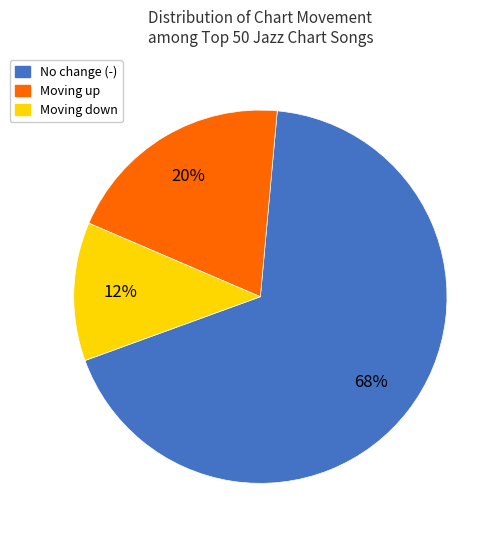

Is there any slice that represents more than half of the pie?

Yes